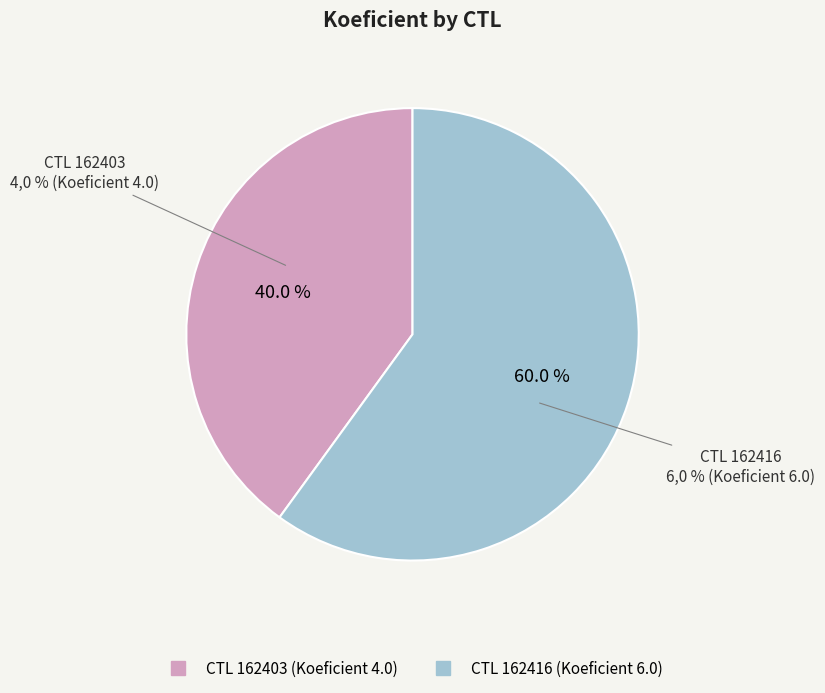

True or false: 162403 accounts for 28% of the total.

False